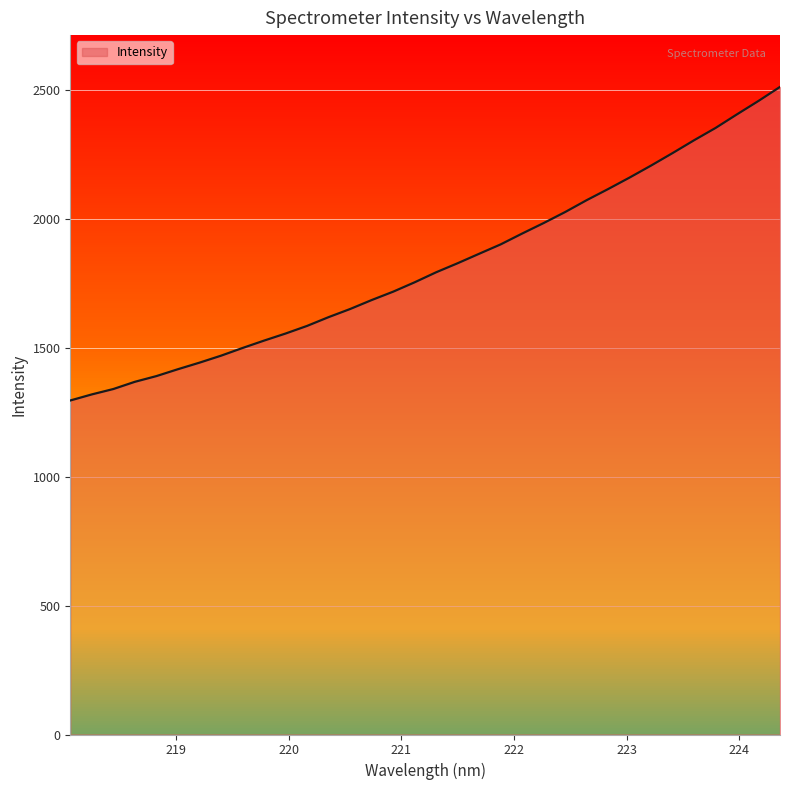

What is the difference between the maximum and minimum values?

1216.0